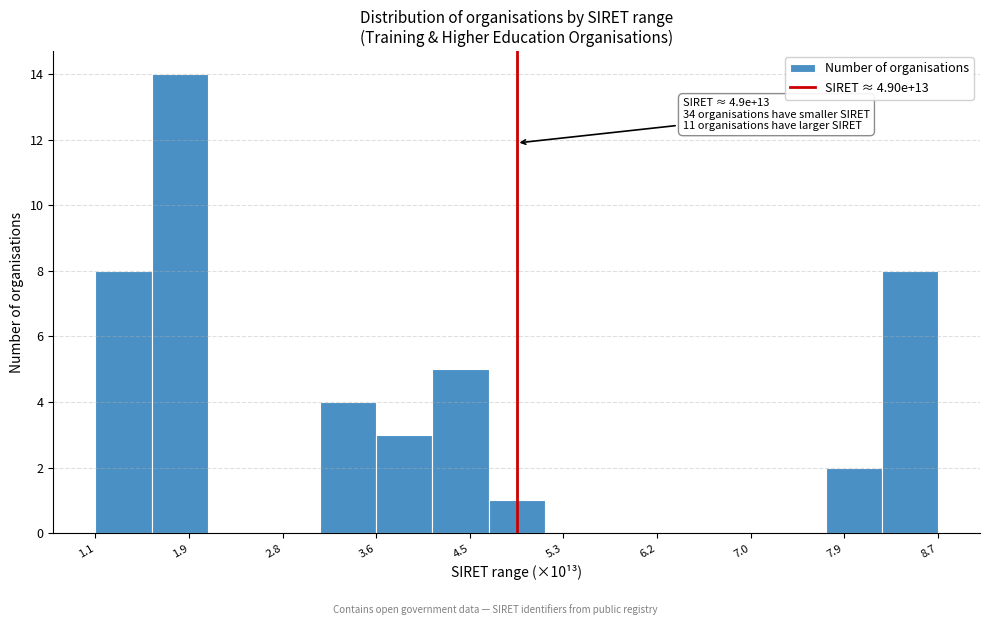

Over which range of the x-axis is the bar tallest?

1.6 to 2.1